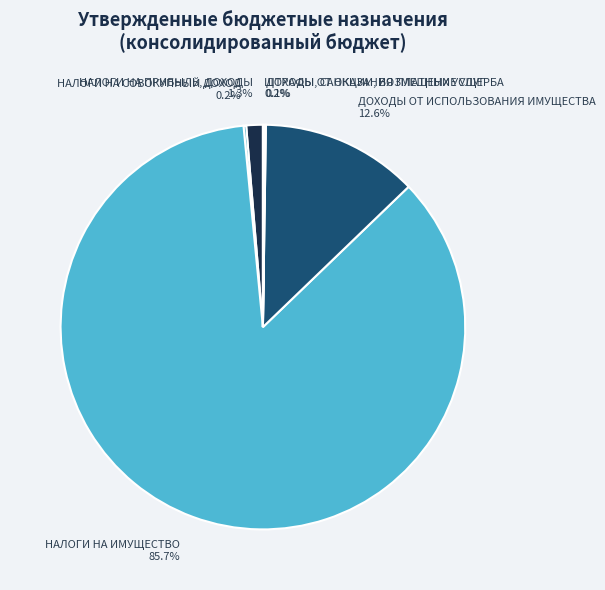

Which category has the biggest portion of the pie?

НАЛОГИ НА ИМУЩЕСТВО